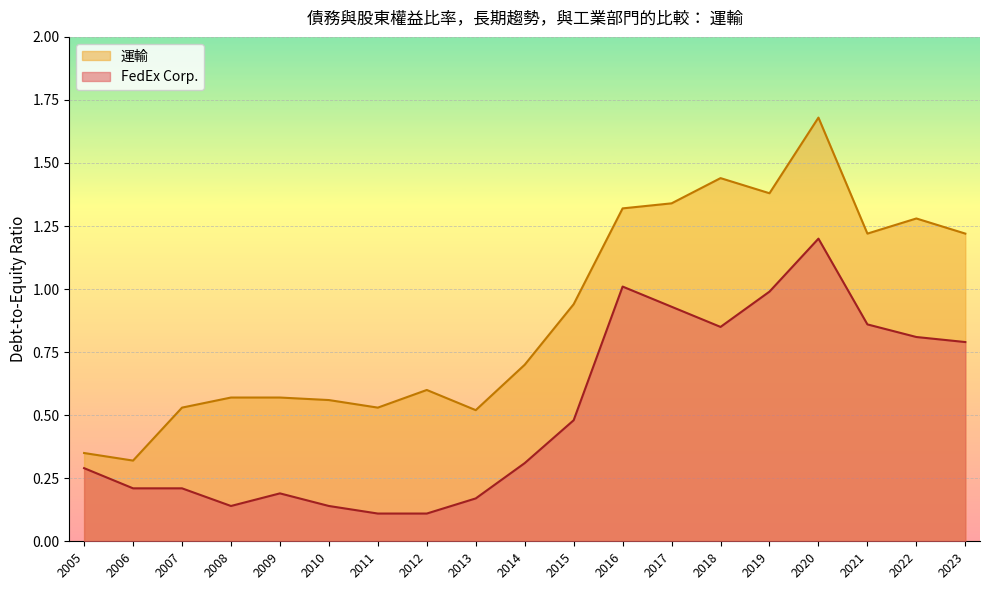

Where is FedEx Corp. nearest to the value 0?

2012